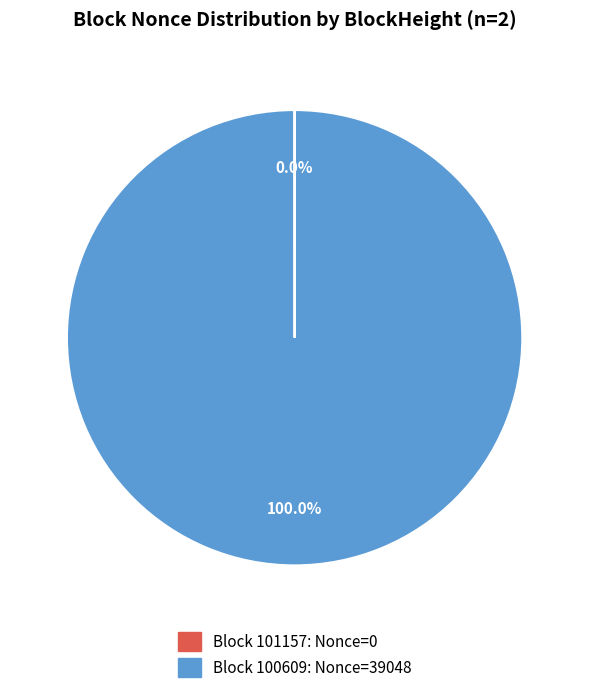

Which category has the biggest portion of the pie?

Block 100609: Nonce=39048